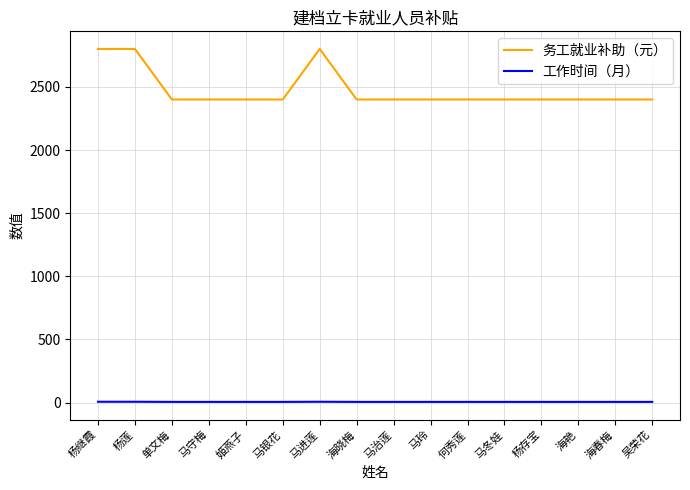

List the series in order of their overall mean, highest first.

务工就业补助（元）, 工作时间（月）